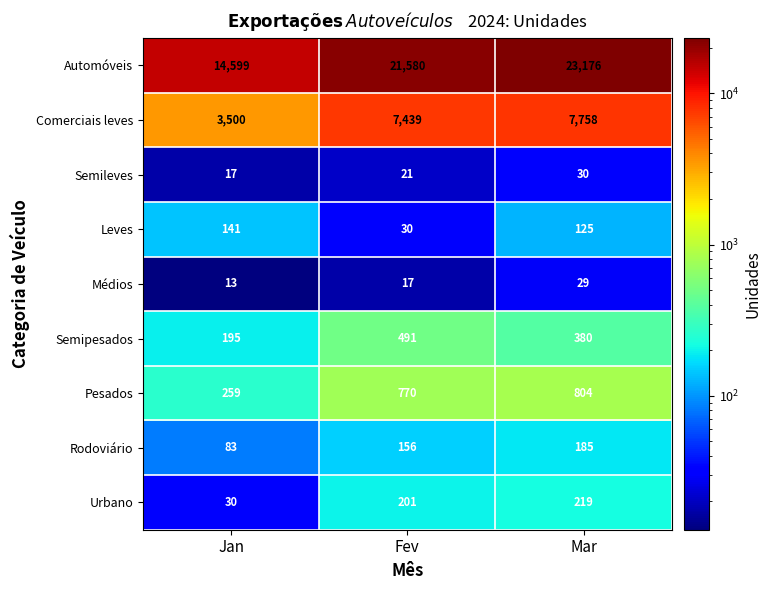

How many Semileves values are between 17 and 30?

3